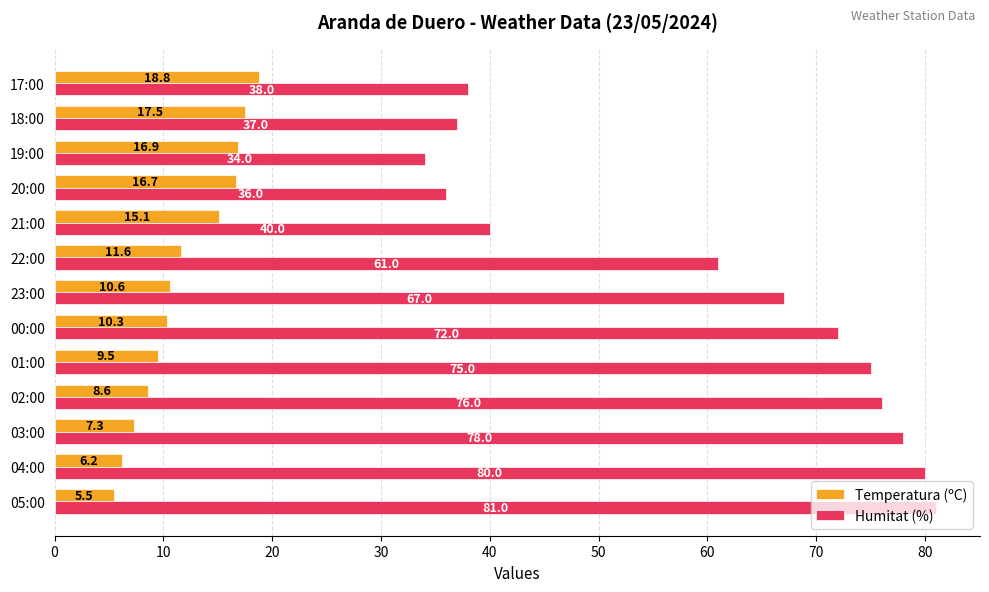

What are all the series names shown in the legend?

Temperatura (ºC), Humitat (%)